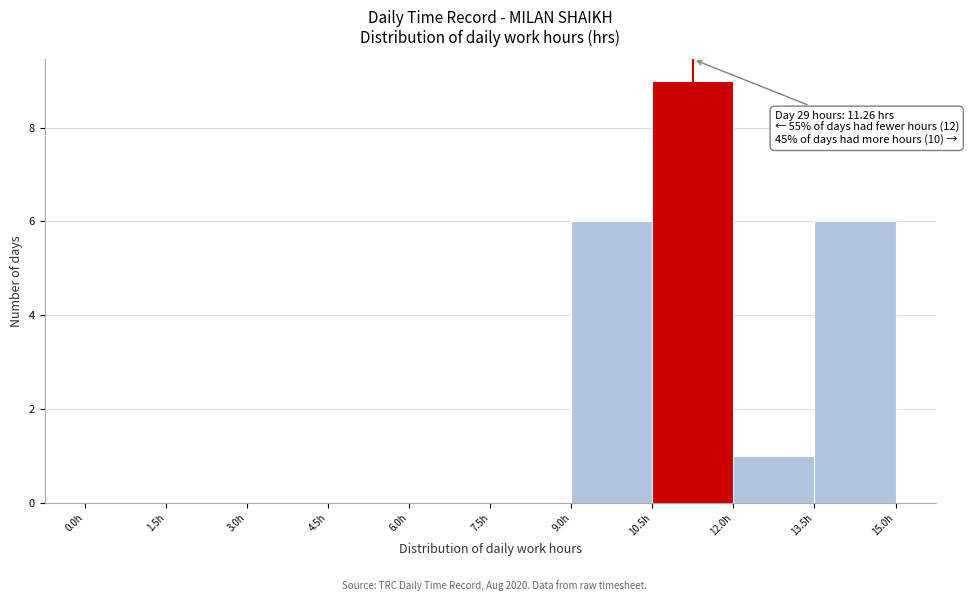

Over which range of the x-axis is the bar tallest?

10.5 to 12.0